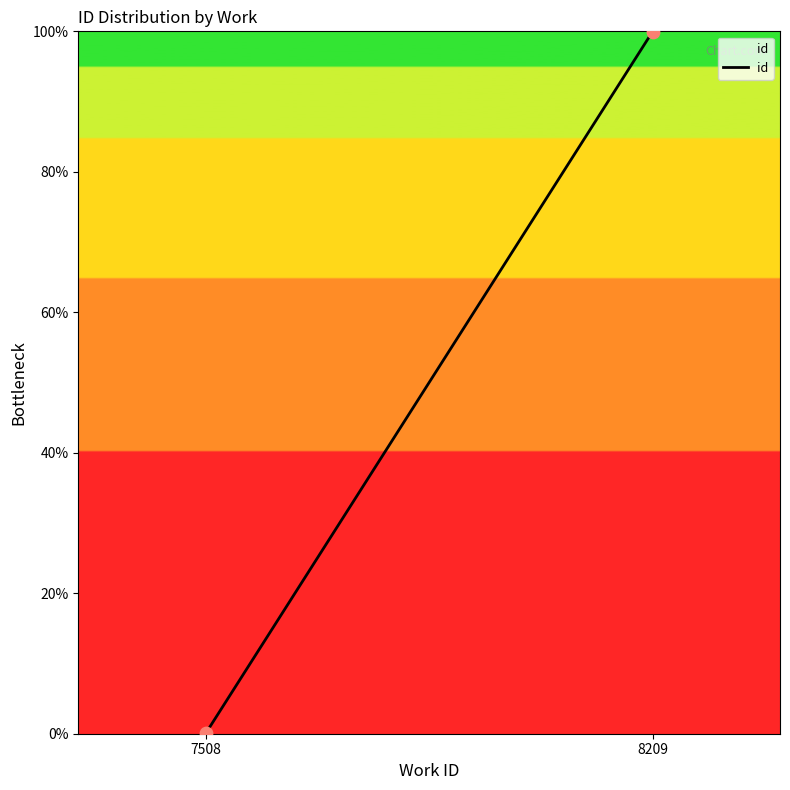

What is the range of Y values (max minus min)?

99.9